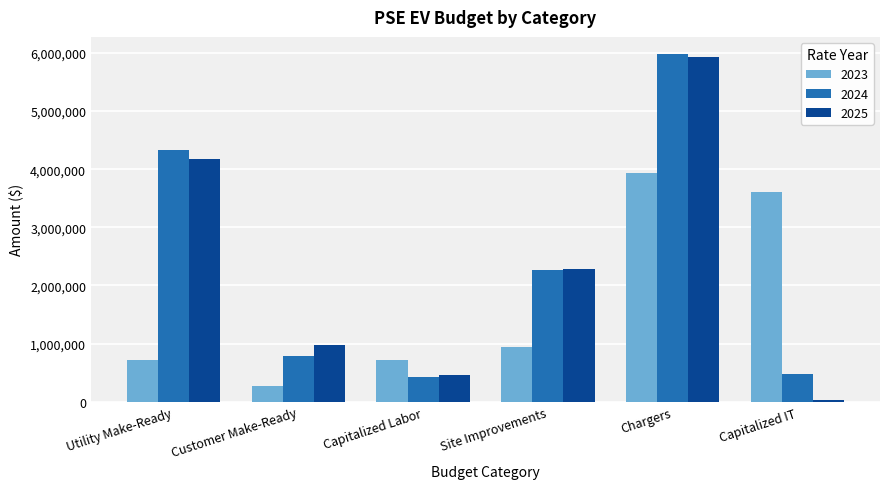

What is the difference between the second highest and minimum values in the 2023 series?

3331934